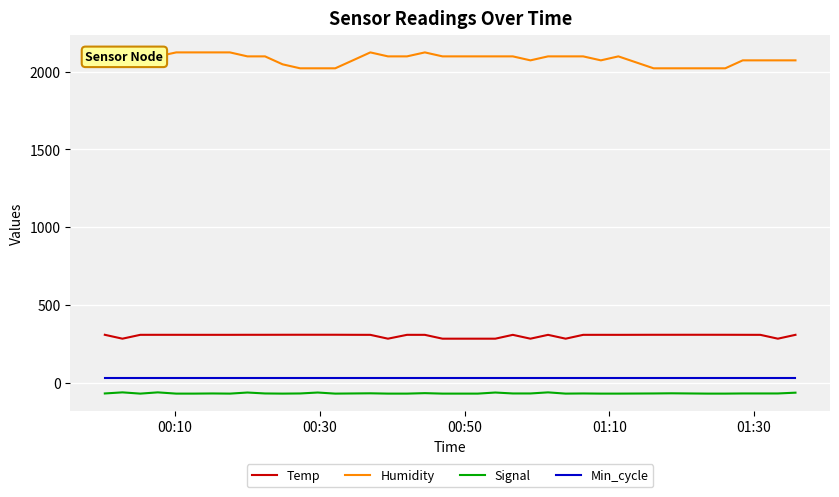

True or false: Signal and Temp intersect in this chart.

False